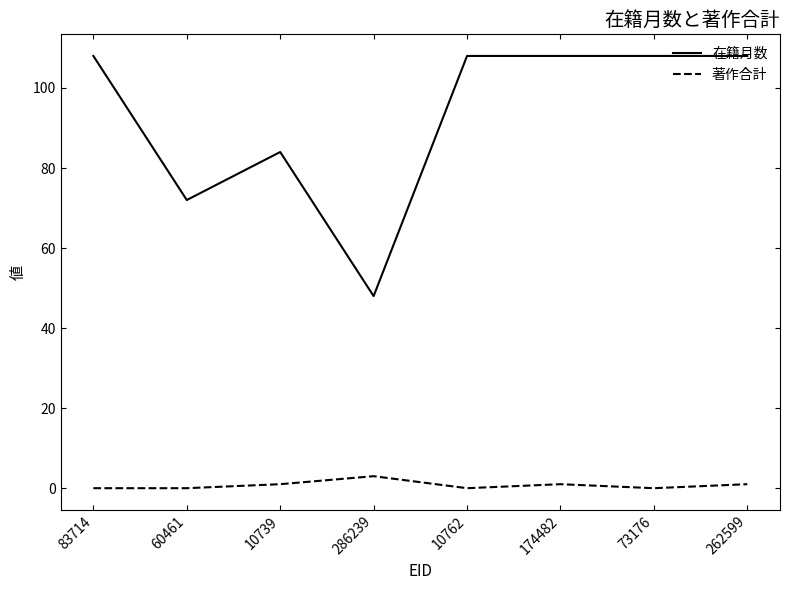

At which category does 在籍月数 reach its first local valley?

60461